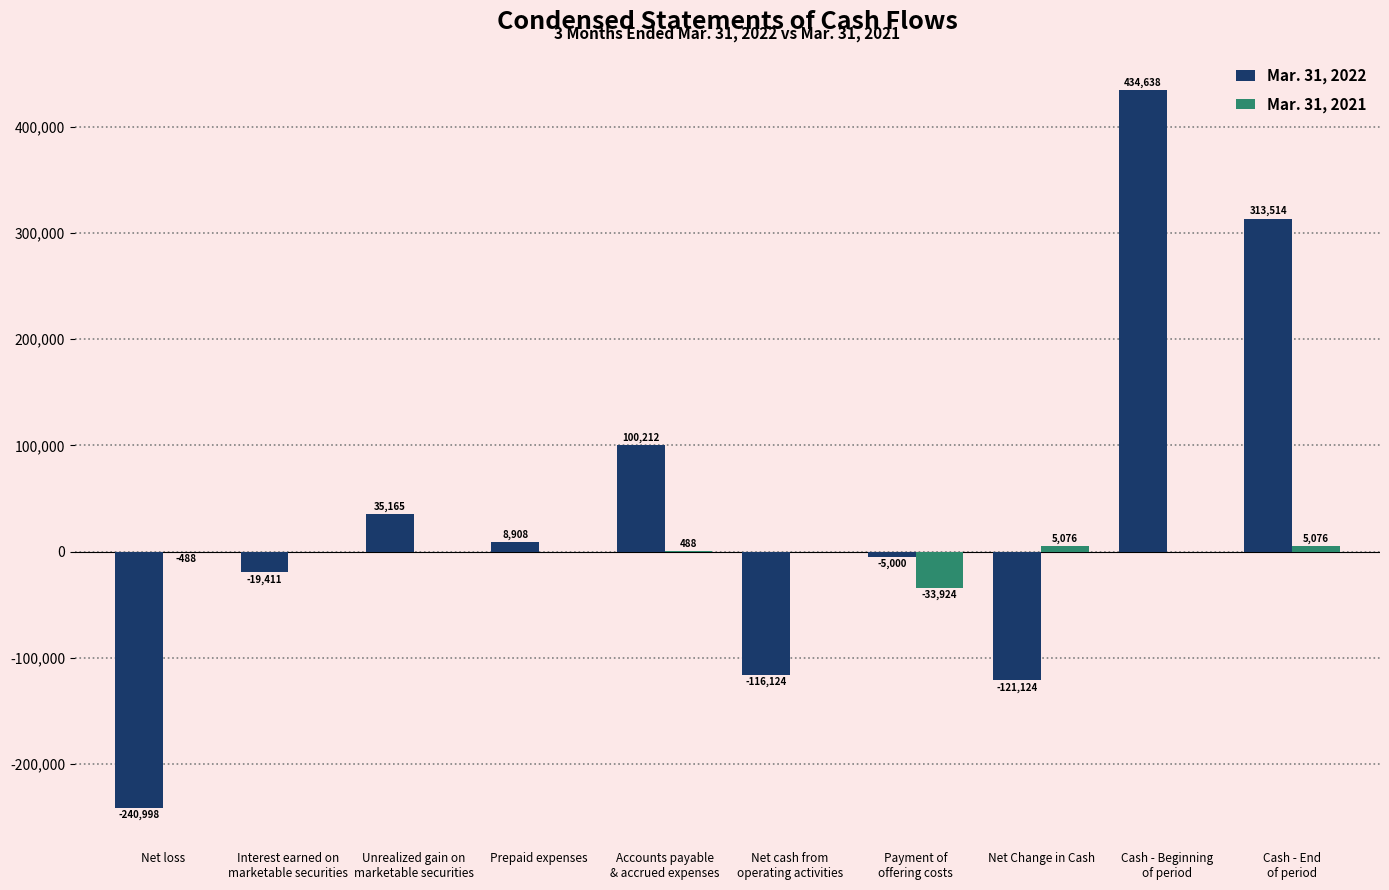

Is the value of Mar. 31, 2022 at Net Change in Cash greater than the value of Mar. 31, 2021 at Net Change in Cash?

No